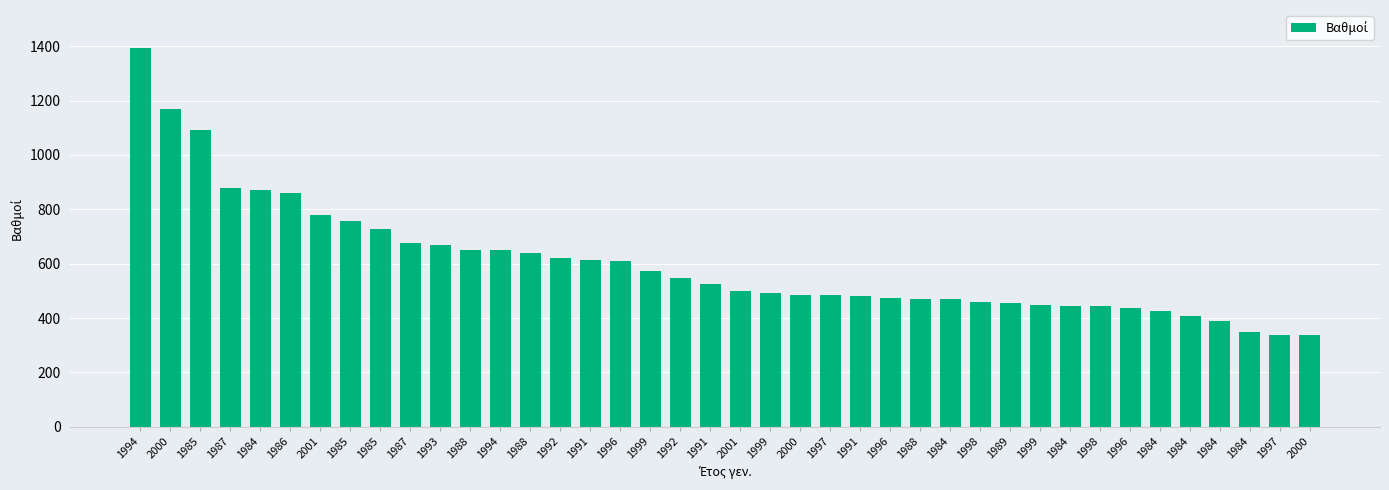

Which category has the lowest value across all series?

2000